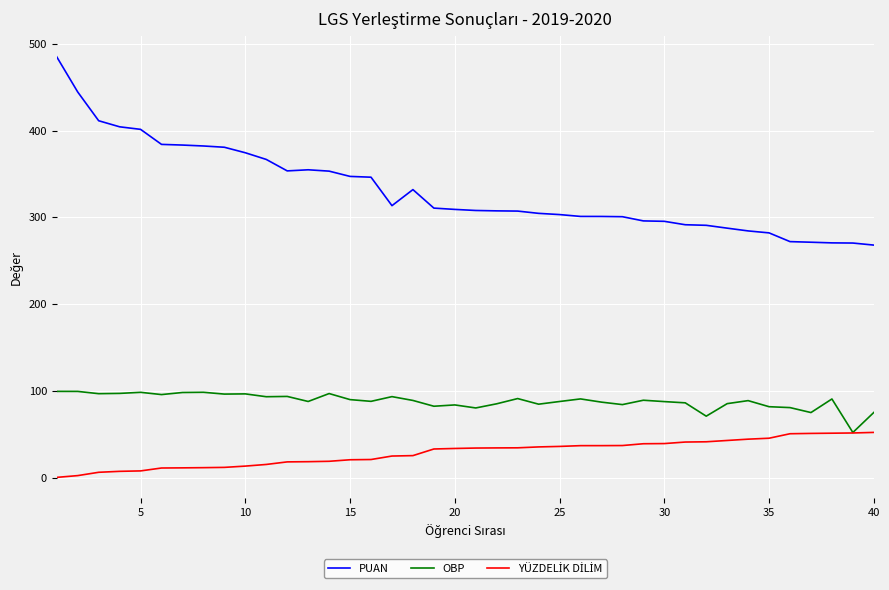

Which series has the largest total across all categories?

PUAN